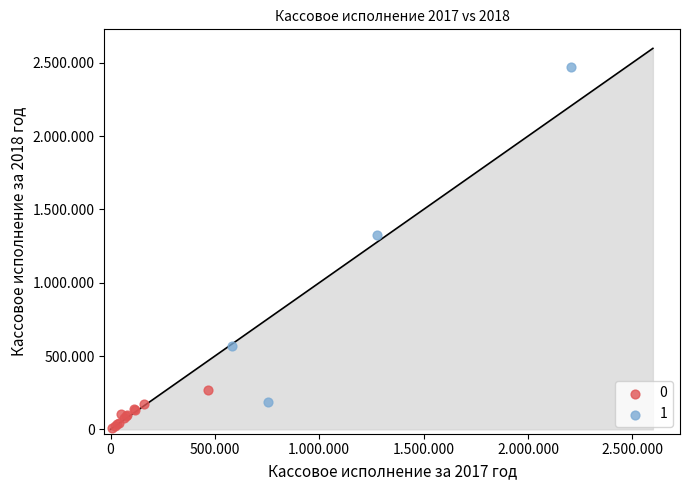

What are all the series names shown in the legend?

0, 1